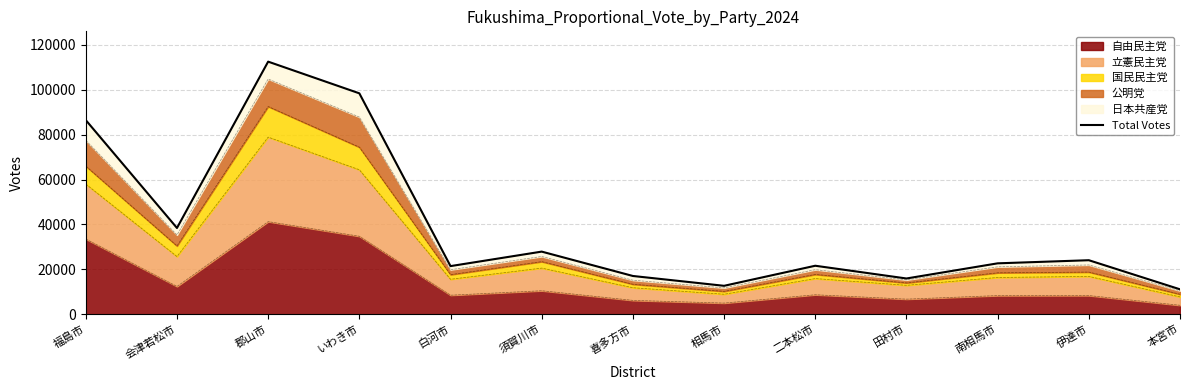

Read the value at 本宮市, to the nearest 100.

11100